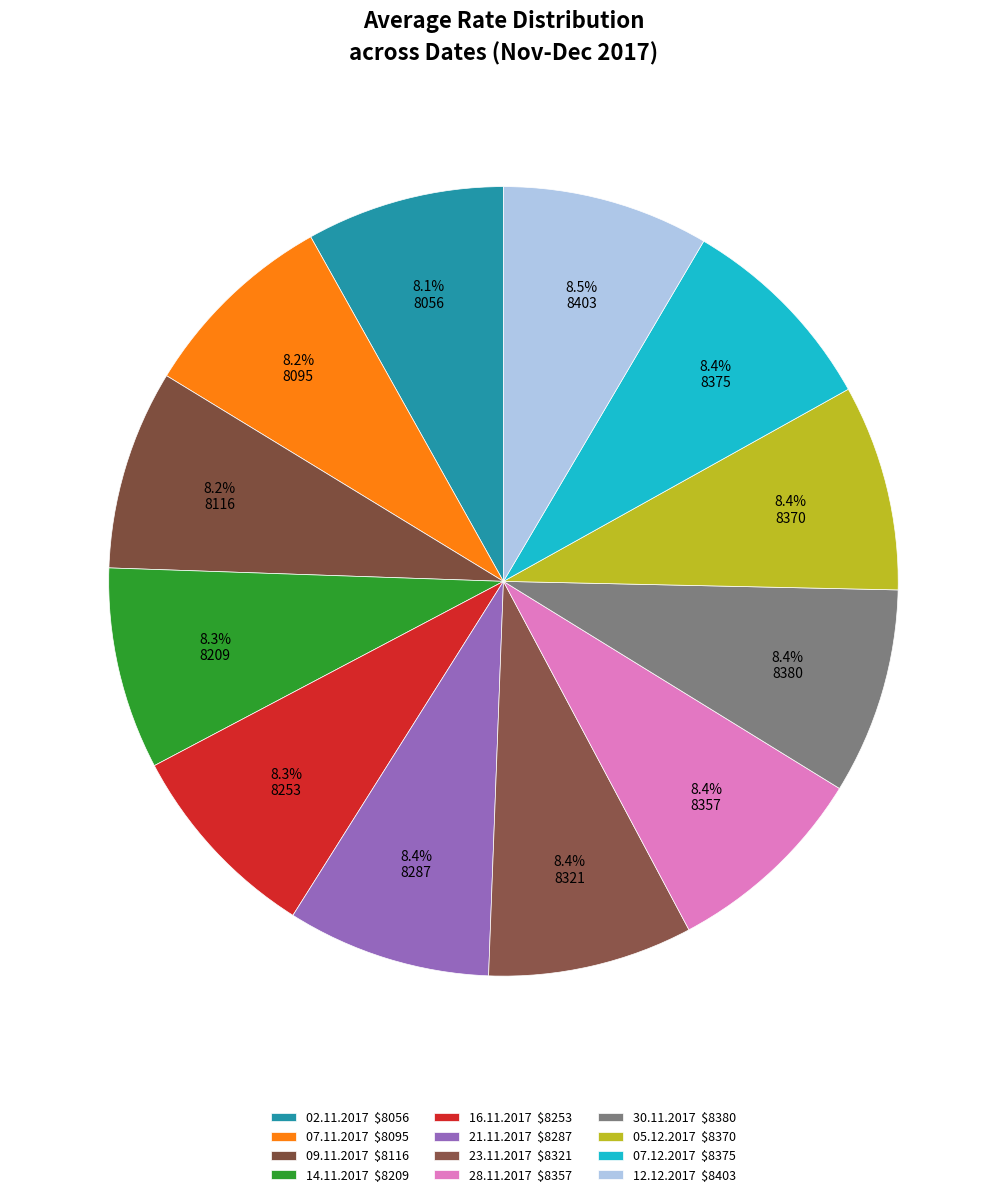

Is there any slice that represents more than half of the pie?

No